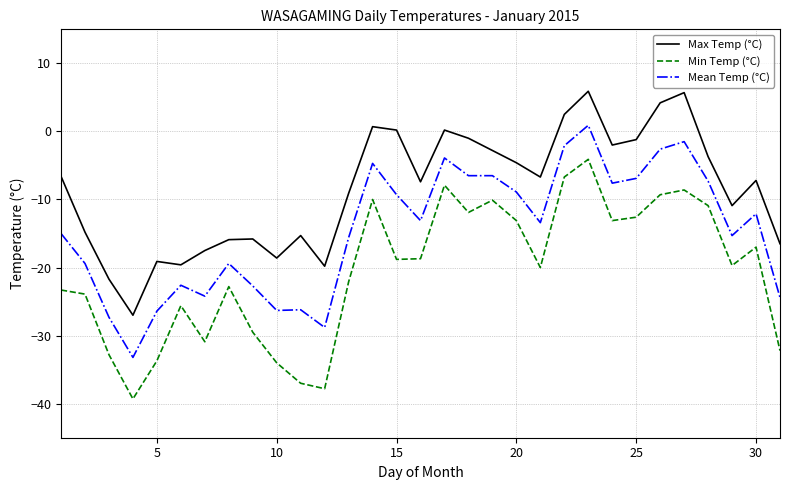

True or false: Min Temp (°C) and Mean Temp (°C) cross at least once.

False